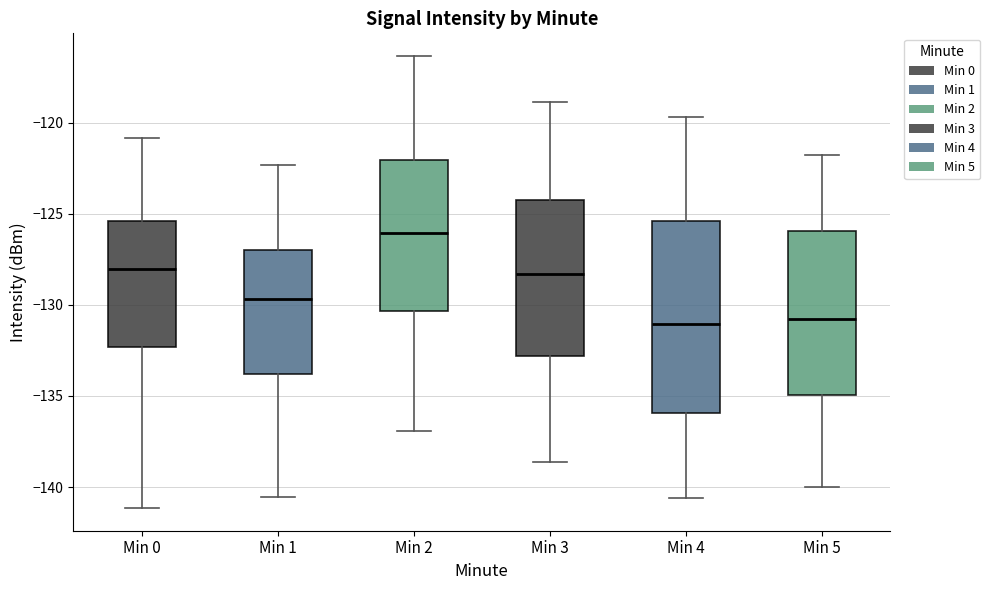

Comparing the boxes themselves (not the whiskers), which one is the tallest?

Min 4